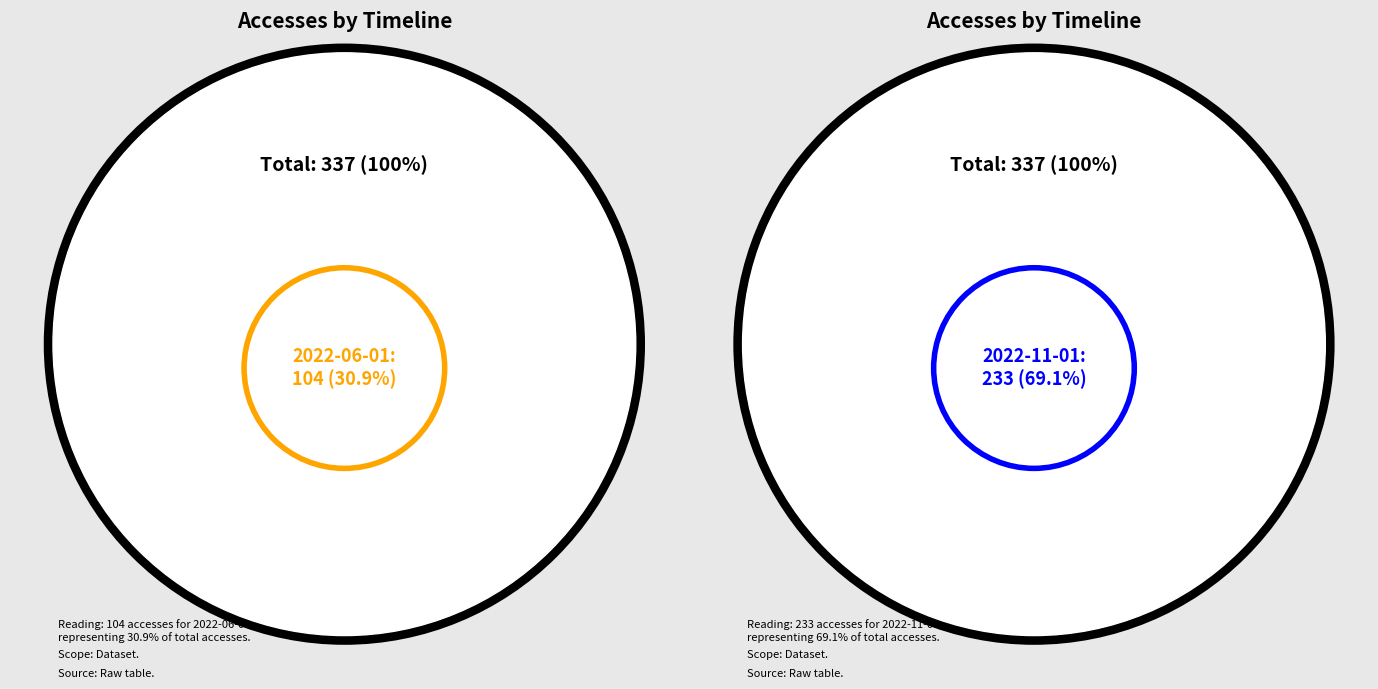

Which category has the biggest portion of the pie?

2022-11-01